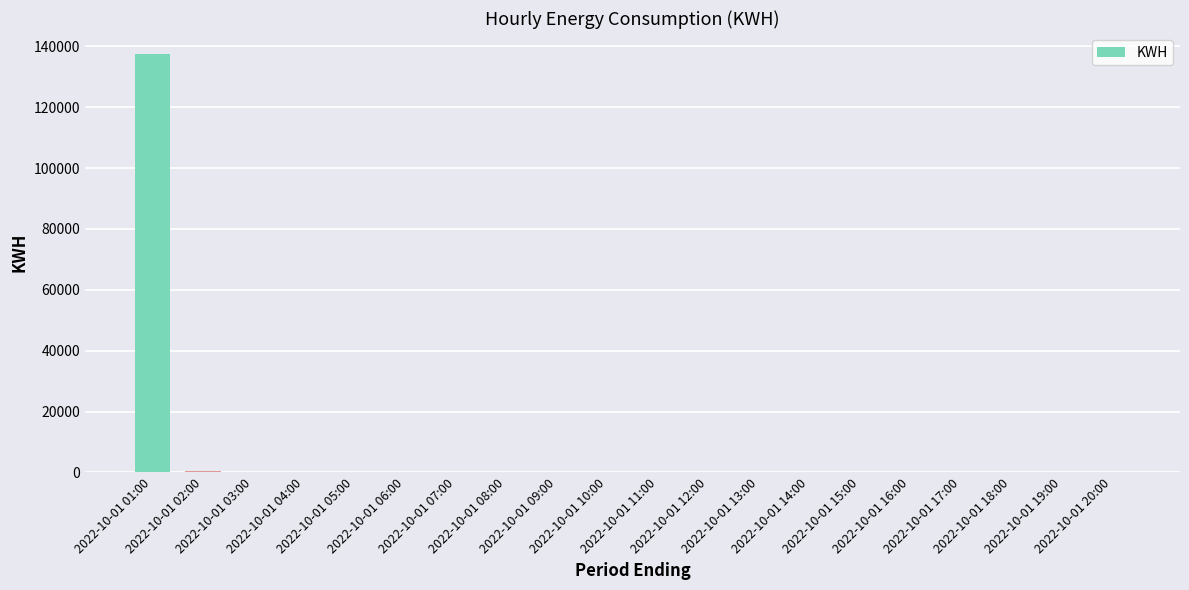

What is the greatest value displayed?

137507.8